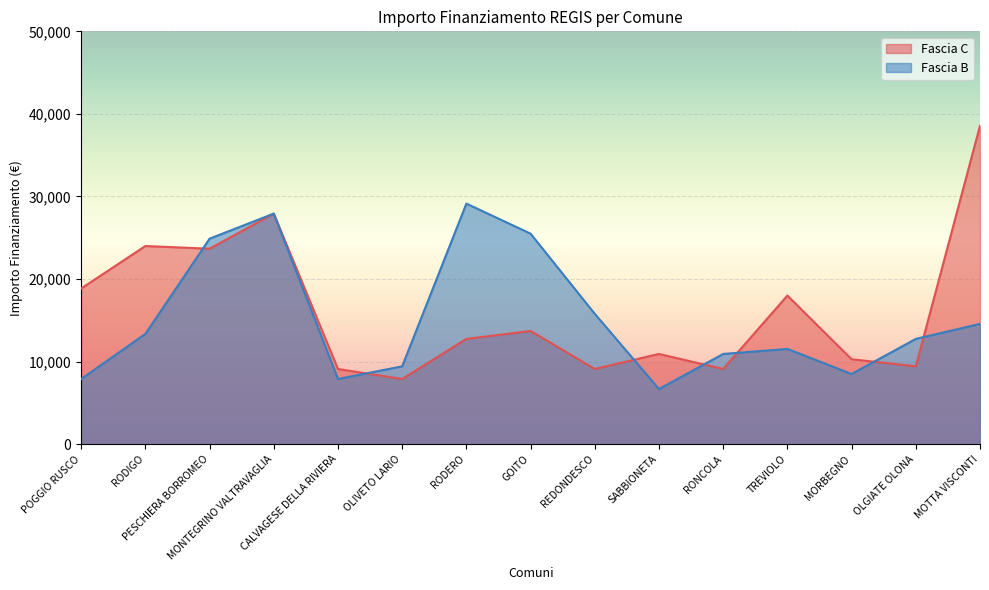

True or false: Fascia B has a value of 11533 at TREVIOLO.

True